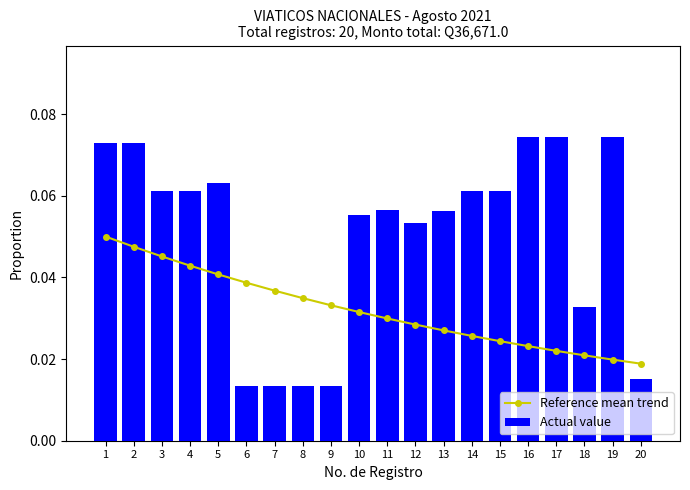

Count the number of categories in the chart.

20